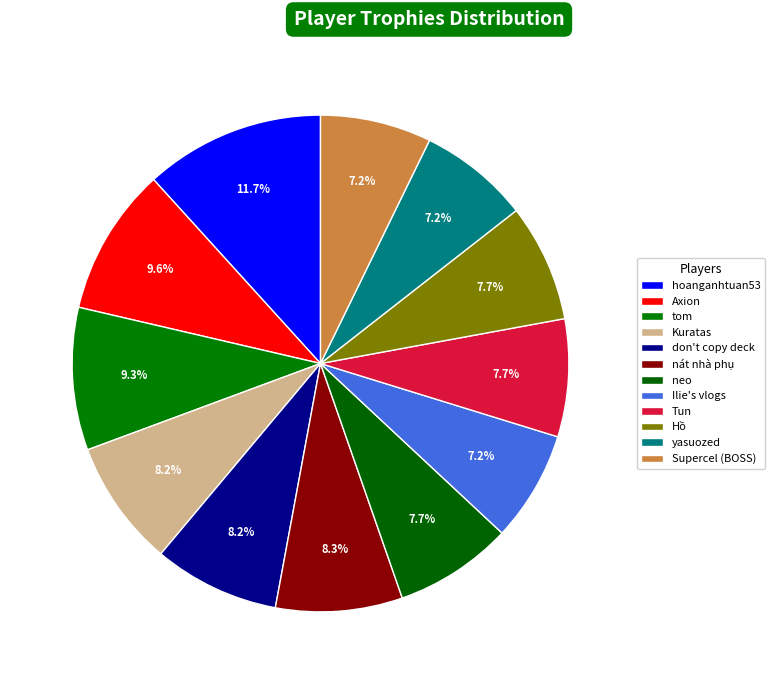

How many slices are in this pie chart?

12